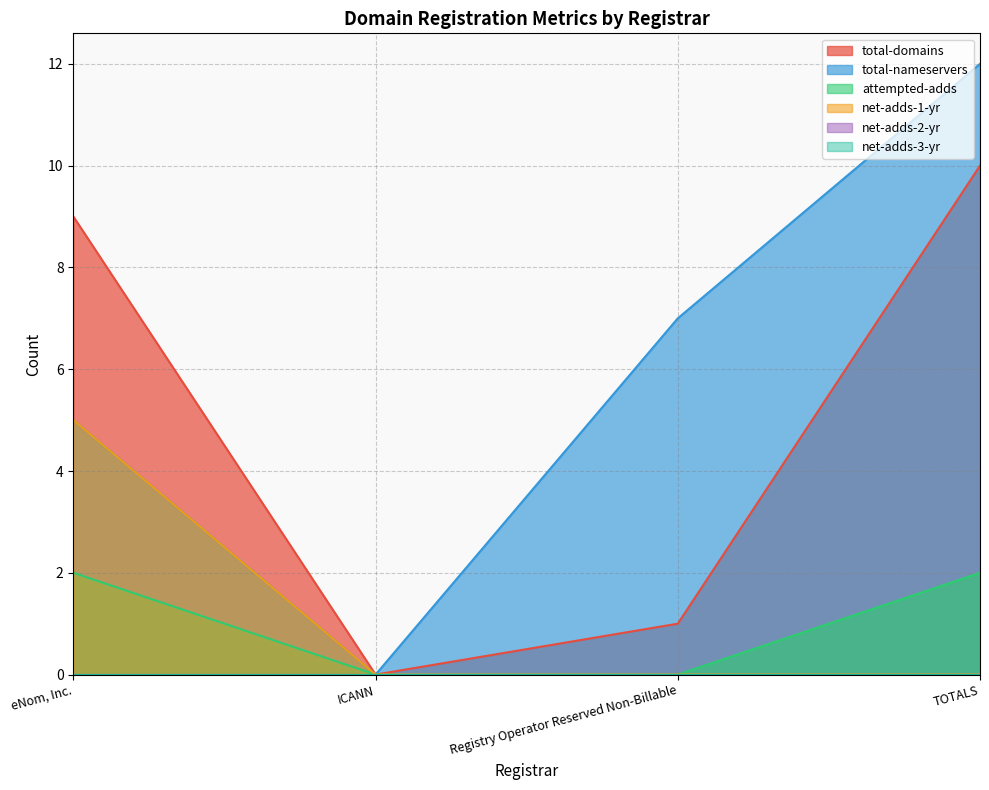

At how many categories does at least one series exceed 8?

2